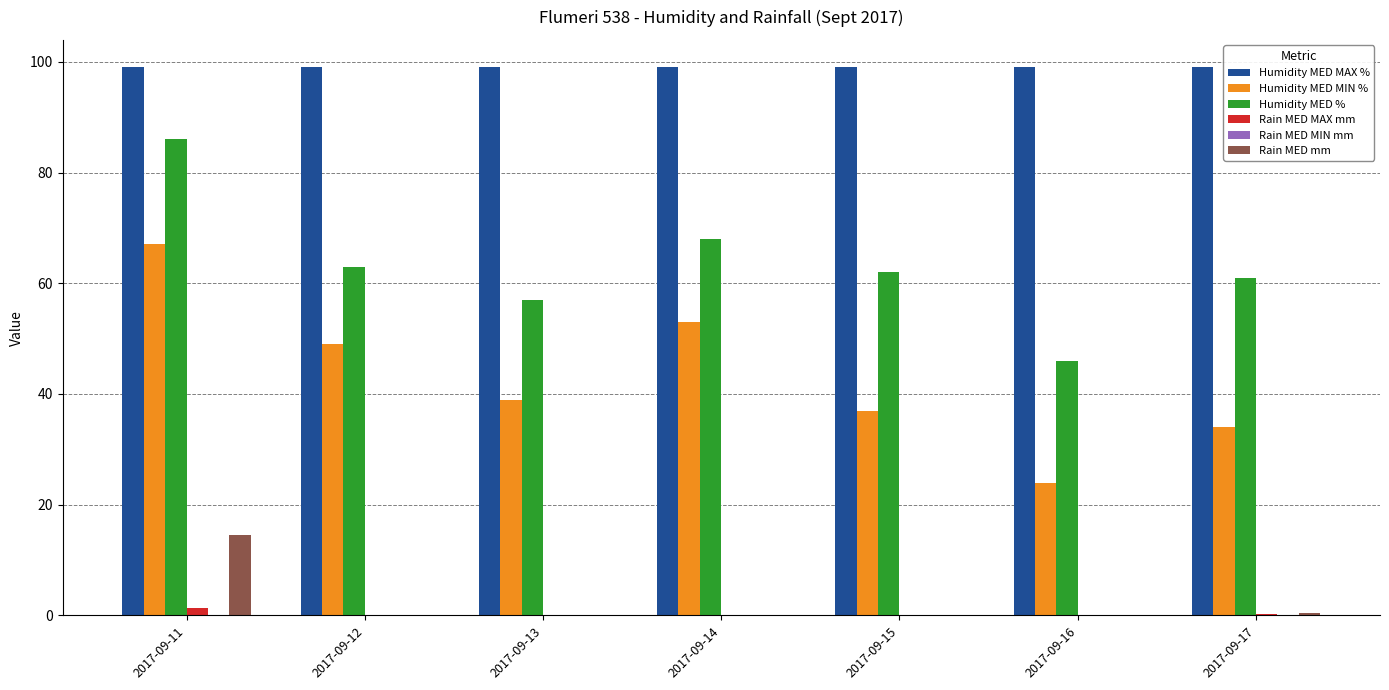

At which label does Rain MED mm reach its peak?

2017-09-11